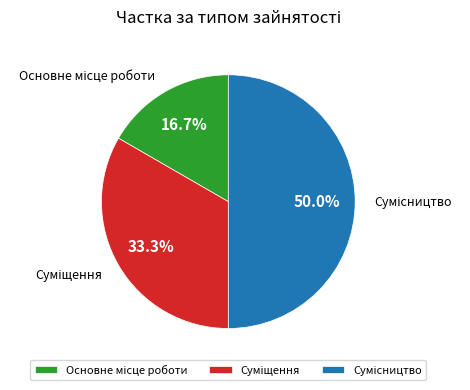

Is it true that Сумісництво is 50% of the pie?

True